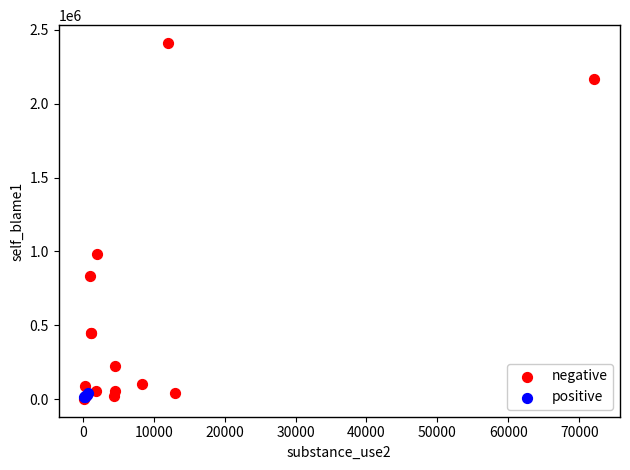

Which series reaches the maximum Y coordinate?

negative